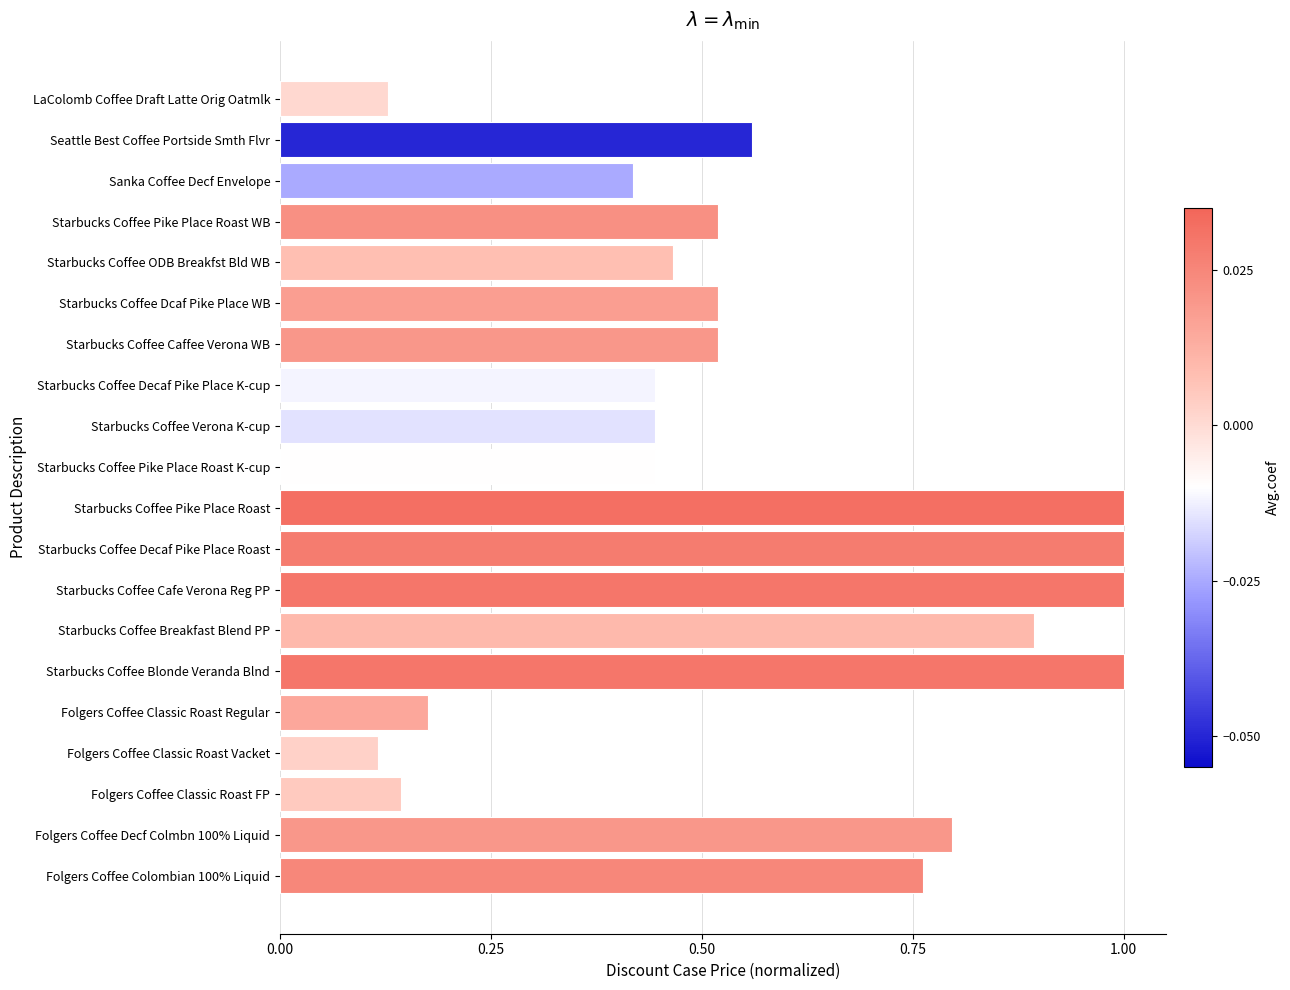

What value does the data have at Starbucks Coffee Decaf Pike Place Roast?

1.0